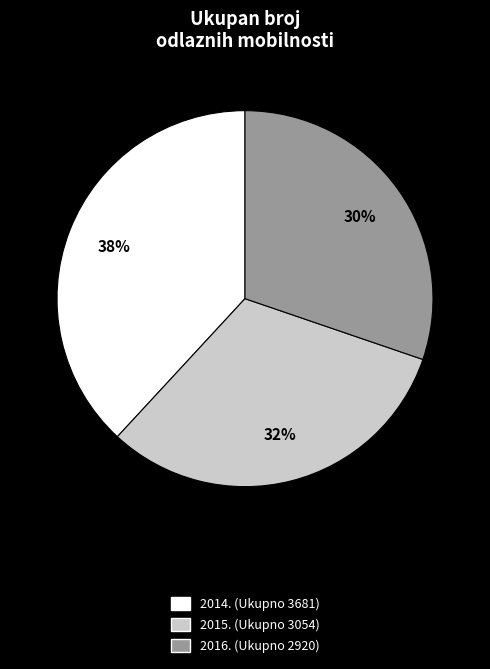

What is the ratio of the value at 2016. (Ukupno 2920) to the value at 2014. (Ukupno 3681)?

0.8